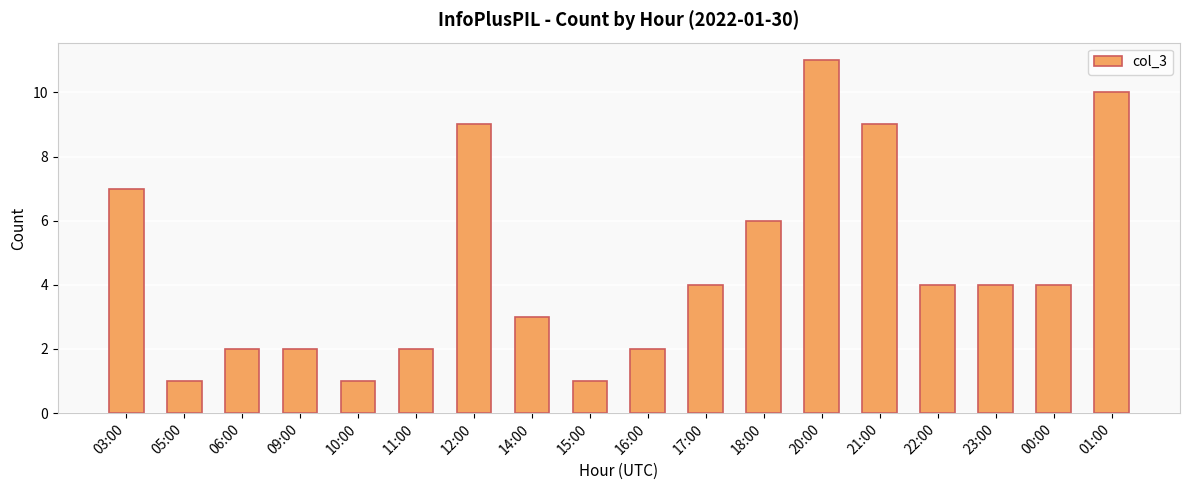

What is the smallest value displayed?

1